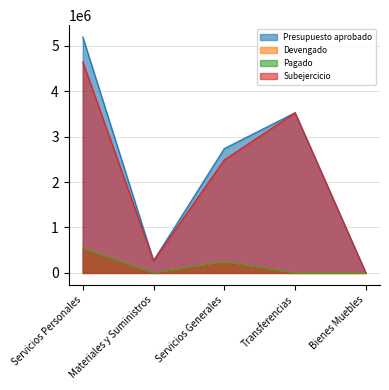

Reading left to right, what are all the values shown in this chart?

Presupuesto aprobado: Servicios Personales=5193916.0	Materiales y Suministros=268800.0	Servicios Generales=2737111.0	Transferencias=3525618.0	Bienes Muebles=0.0
Devengado: Servicios Personales=546978.4	Materiales y Suministros=0.0	Servicios Generales=247764.7	Transferencias=0.0	Bienes Muebles=0.0
Pagado: Servicios Personales=546978.4	Materiales y Suministros=0.0	Servicios Generales=247764.7	Transferencias=0.0	Bienes Muebles=0.0
Subejercicio: Servicios Personales=4646937.6	Materiales y Suministros=268800.0	Servicios Generales=2489346.3	Transferencias=3525618.0	Bienes Muebles=0.0